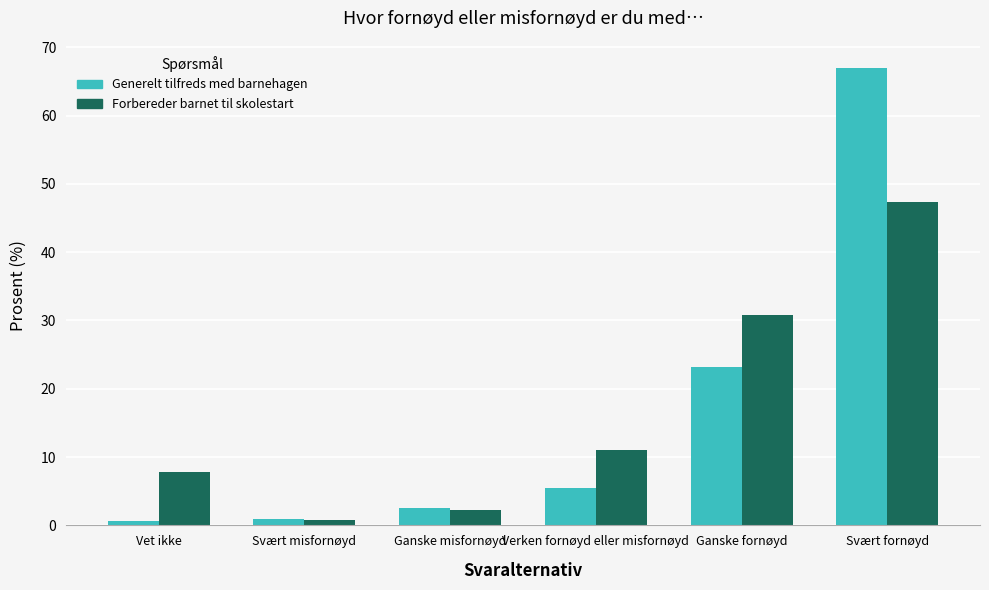

What is the approximate value of Generelt tilfreds med barnehagen at Ganske fornøyd?

23.2